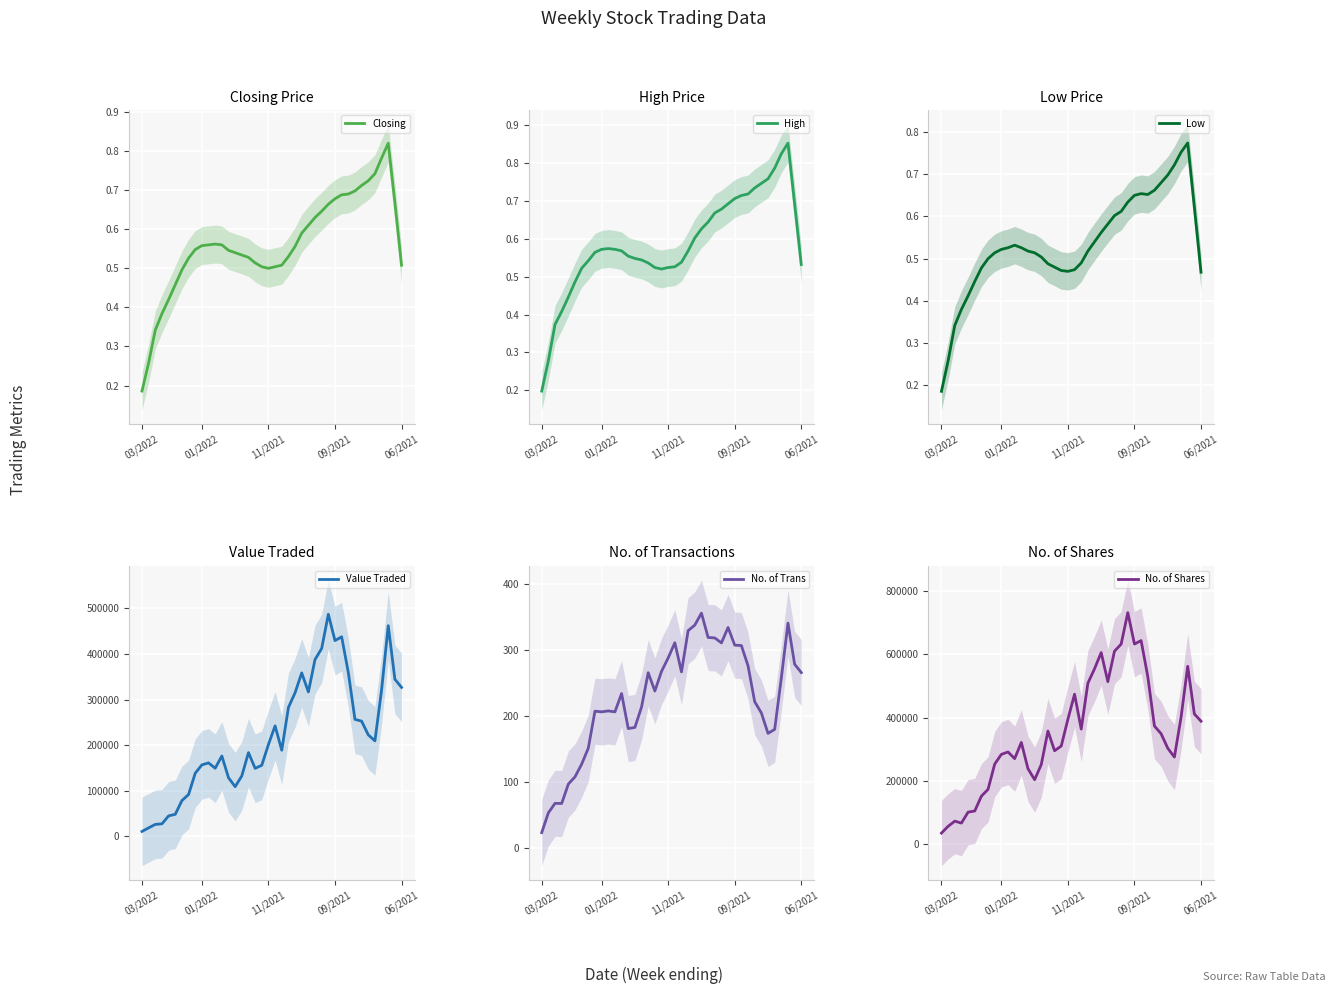

At which category does High reach its first local peak?

10